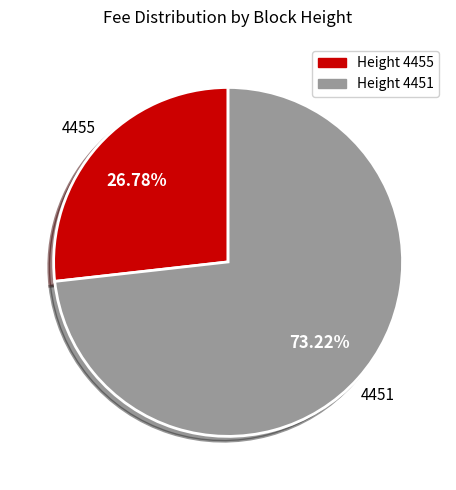

To the nearest percent, what is the average slice percentage?

50%